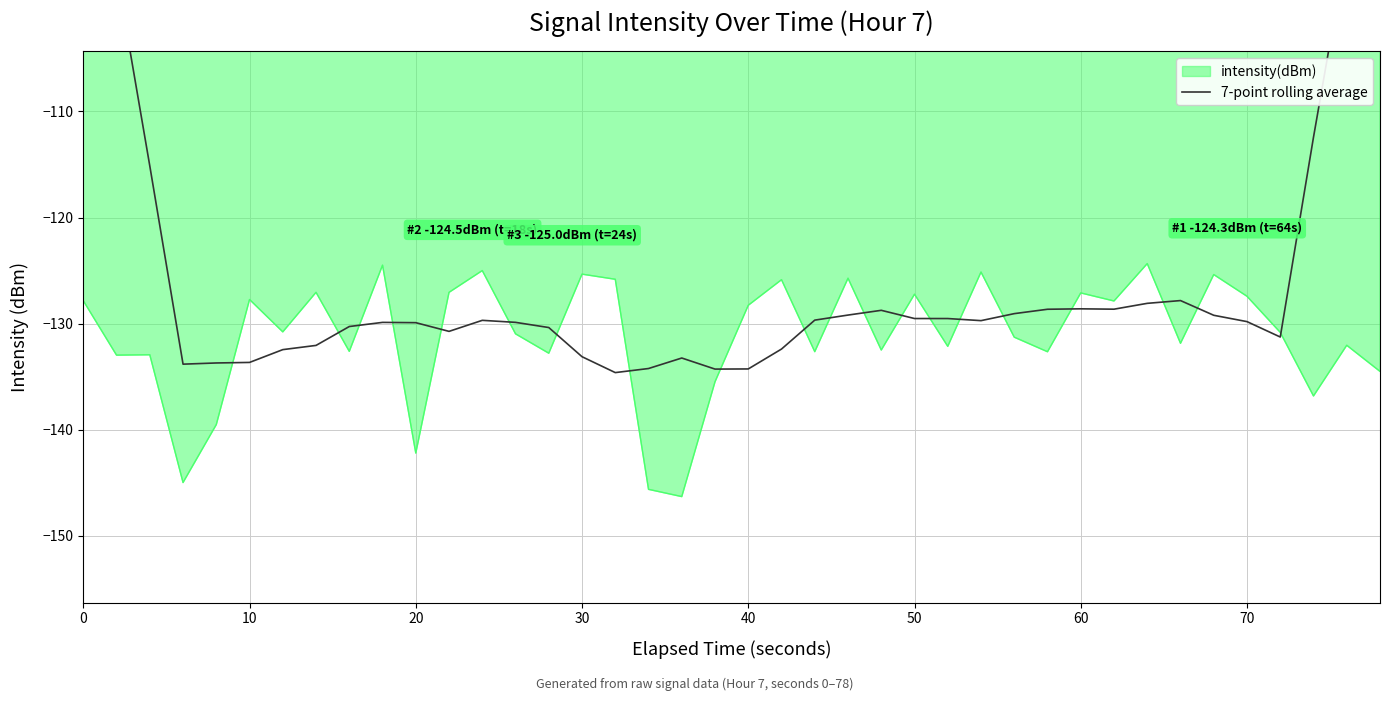

How many lines are shown in the chart?

1